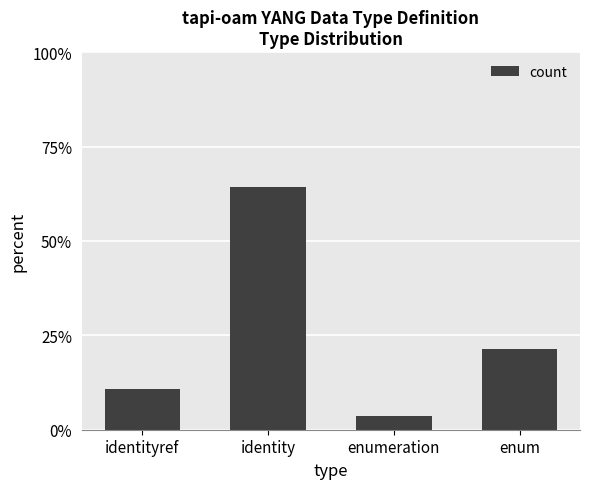

Rank the categories by value from highest to lowest.

identity, enum, identityref, enumeration